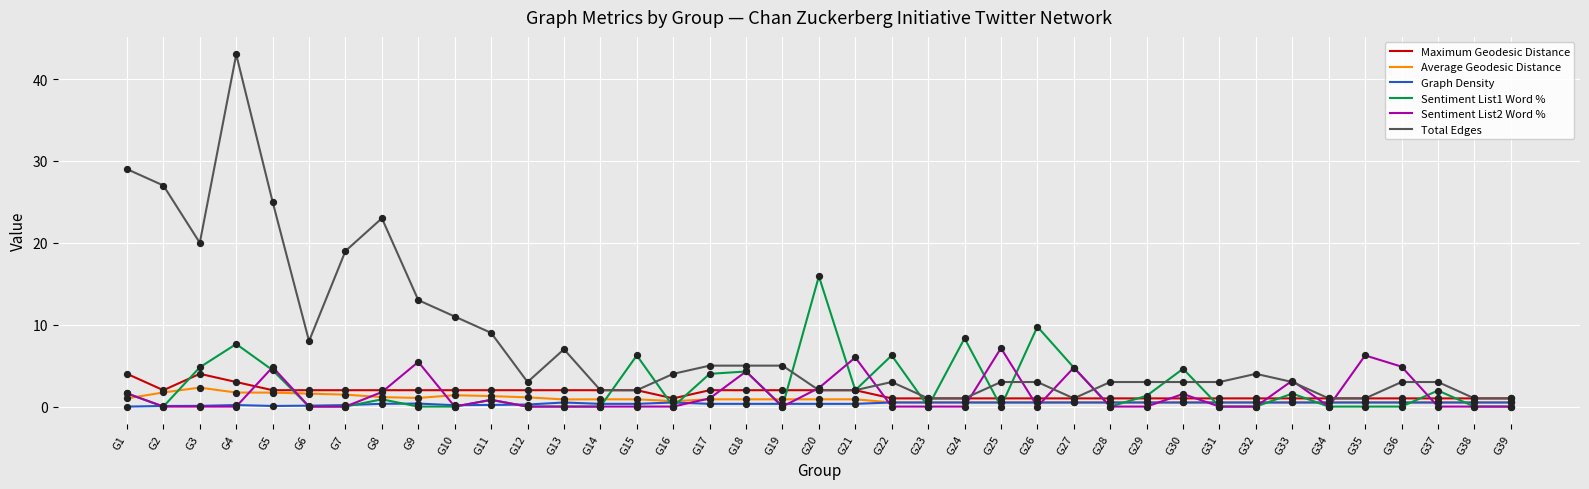

At how many categories does at least one series exceed 33?

1